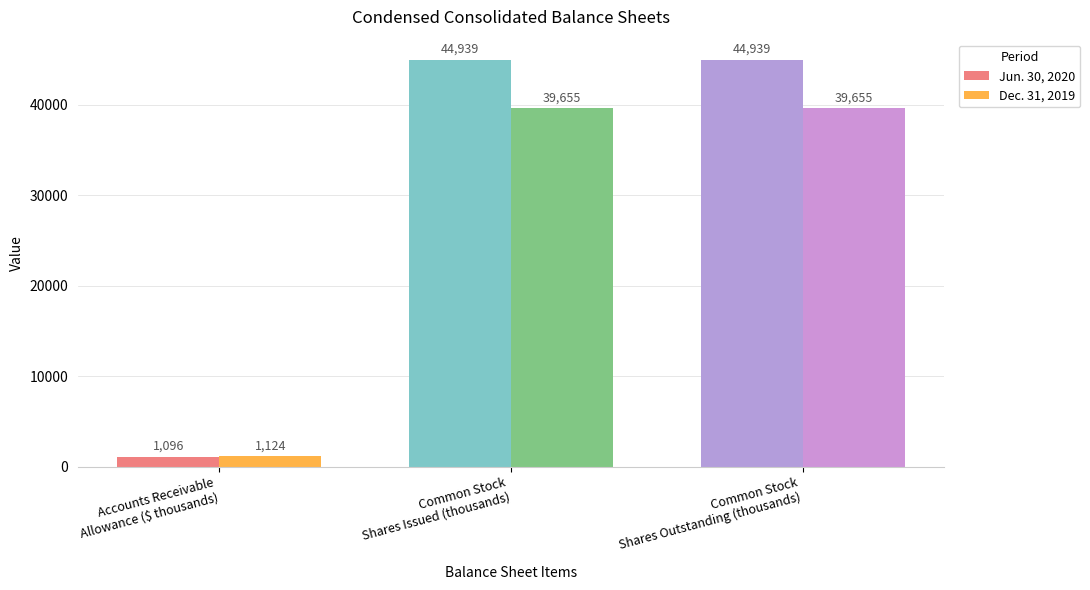

Which series has the largest range (max minus min)?

Jun. 30, 2020